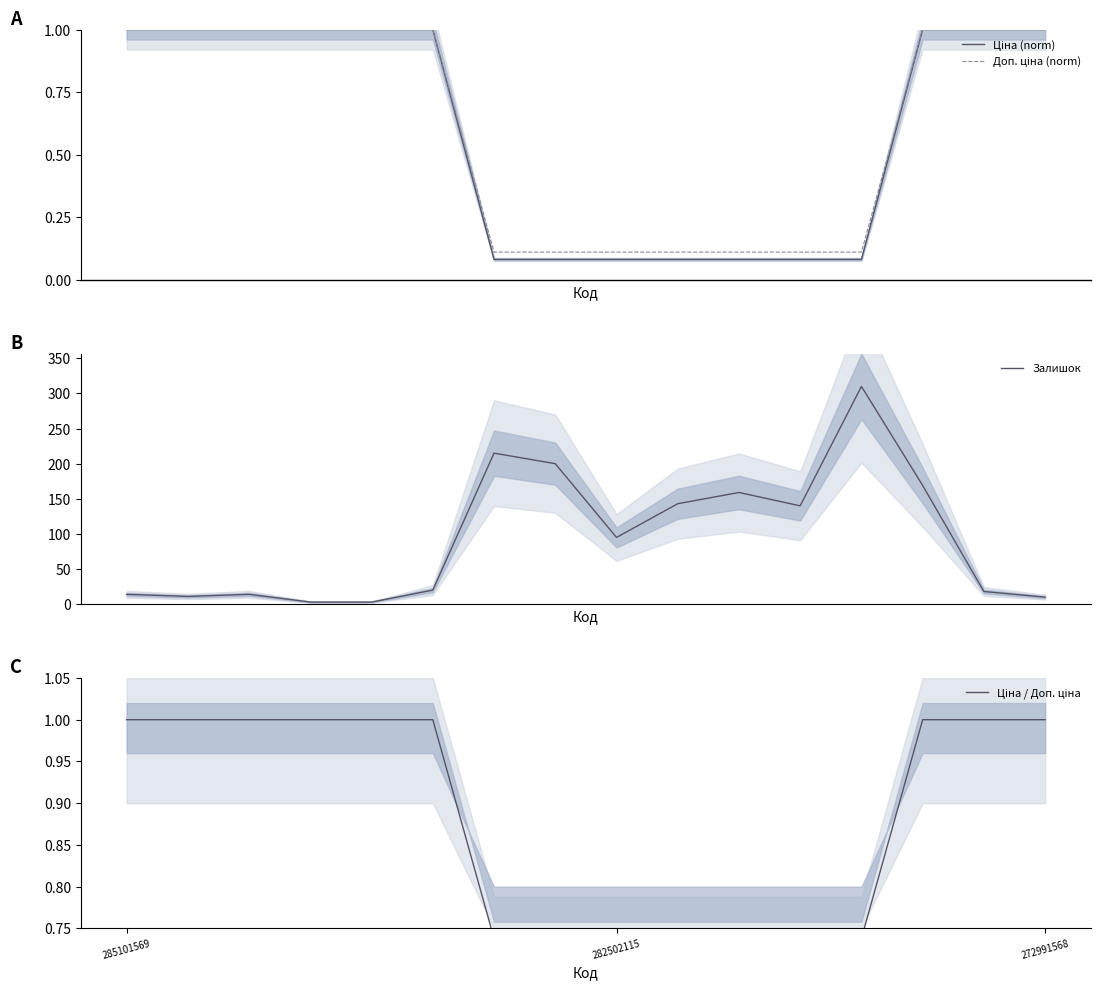

Reading left to right, what are all the values shown in this chart?

Ціна (norm): 1.0	1.0	1.0	1.0	1.0	1.0	0.1	0.1	0.1	0.1	0.1	0.1	0.1	1.0	1.0	1.0
Доп. ціна (norm): 1.0	1.0	1.0	1.0	1.0	1.0	0.1	0.1	0.1	0.1	0.1	0.1	0.1	1.0	1.0	1.0
Залишок: 14.0	11.0	14.0	3.0	3.0	20.0	215.0	200.0	95.0	143.0	159.0	140.0	310.0	169.0	18.0	10.0
Ціна / Доп. ціна: 1.0	1.0	1.0	1.0	1.0	1.0	0.7	0.7	0.7	0.7	0.7	0.7	0.7	1.0	1.0	1.0